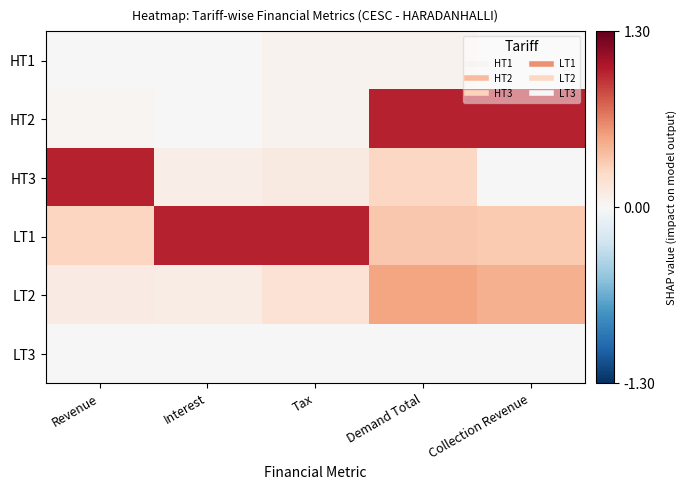

At which category is the sum across all series the highest?

Demand Total